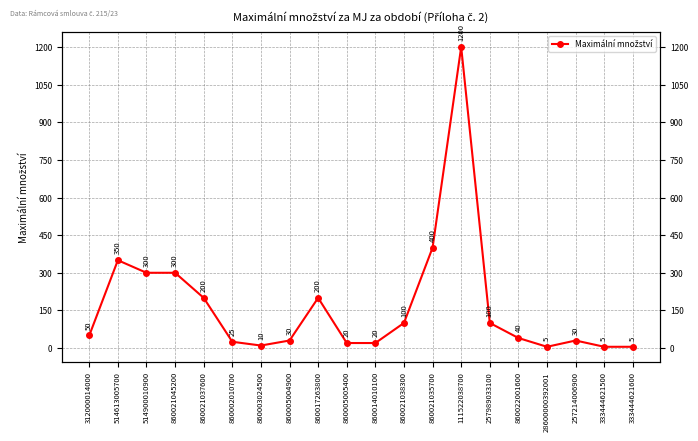

How many data points does each series have?

20